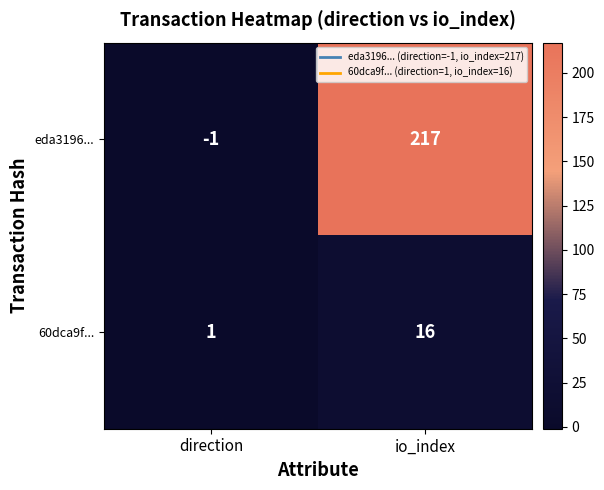

Read the 60dca9f... value at io_index, to the nearest 5.

15